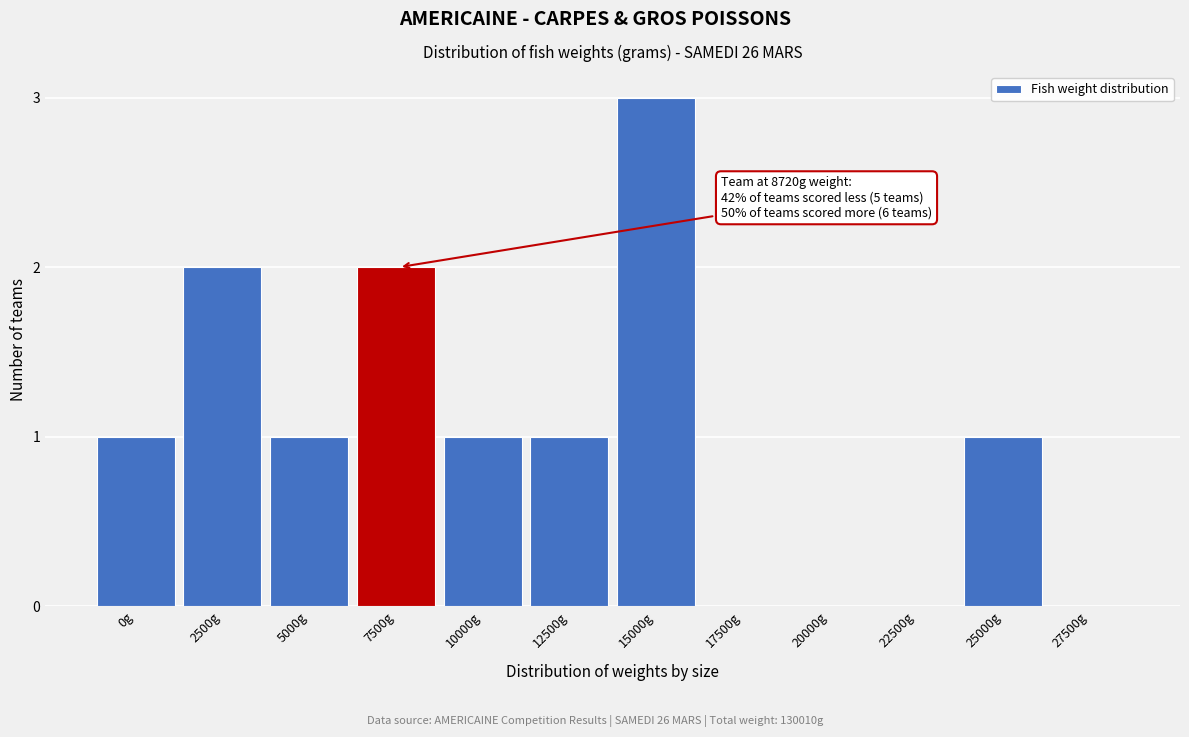

Reading left to right, transcribe all the data shown in this chart.

0g=1	2500g=2	5000g=1	7500g=2	10000g=1	12500g=1	15000g=3	17500g=0	20000g=0	22500g=0	25000g=1	27500g=0